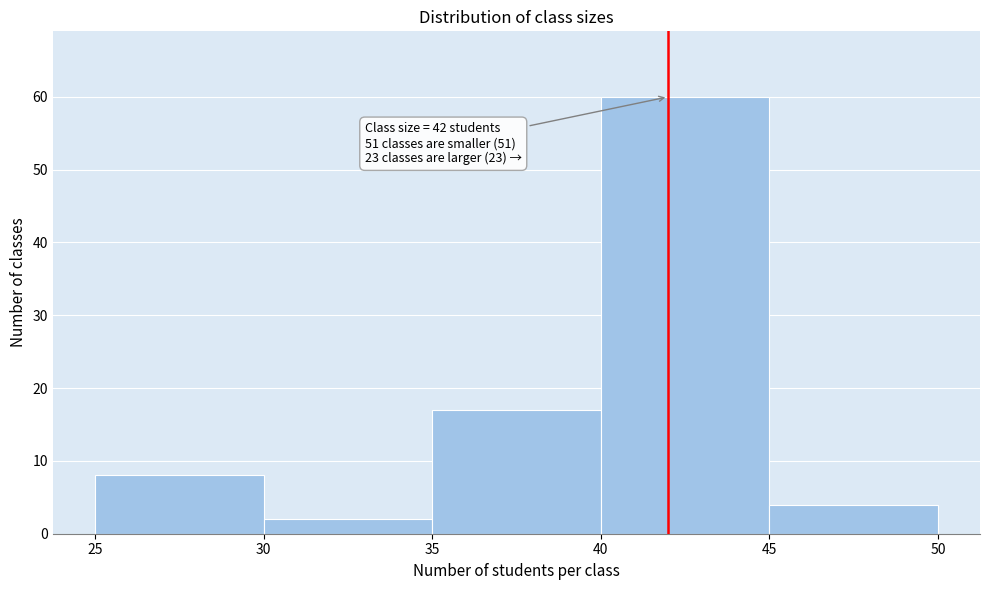

Which range on the x-axis has the tallest bar?

40 to 45